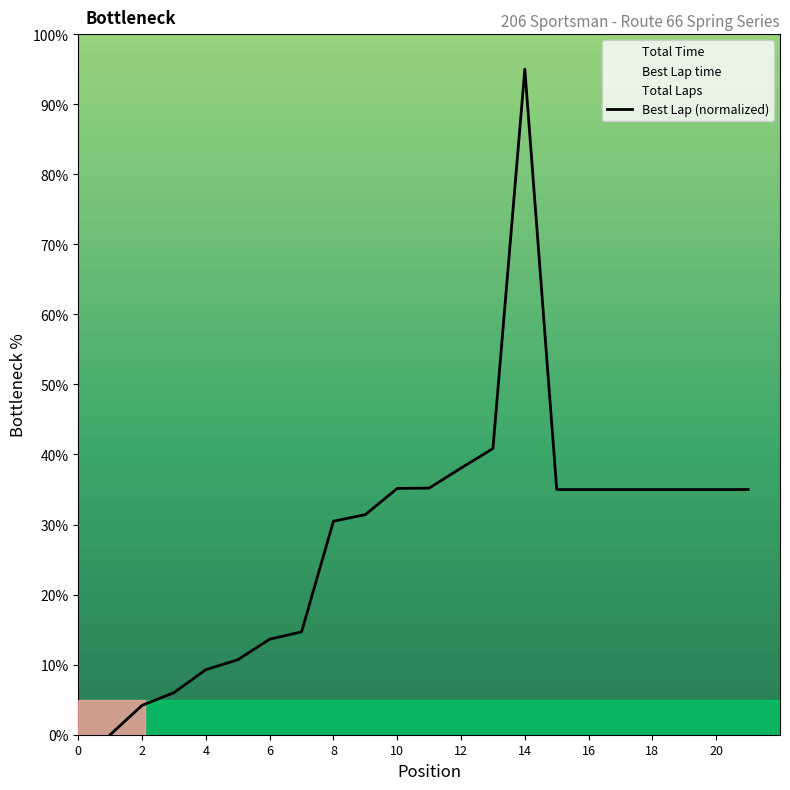

What is the greatest value displayed?

95.0